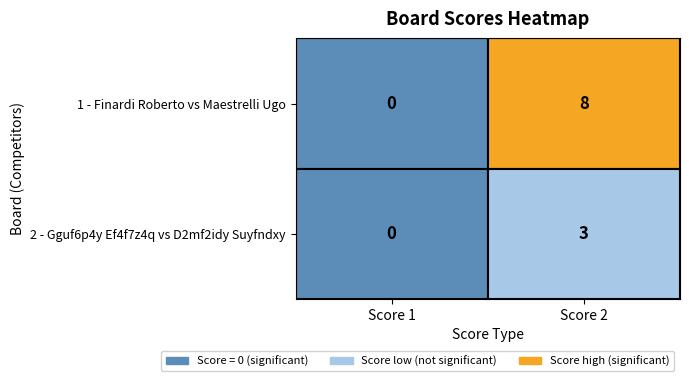

Is it true that Finardi Roberto equals 5 at 1?

False